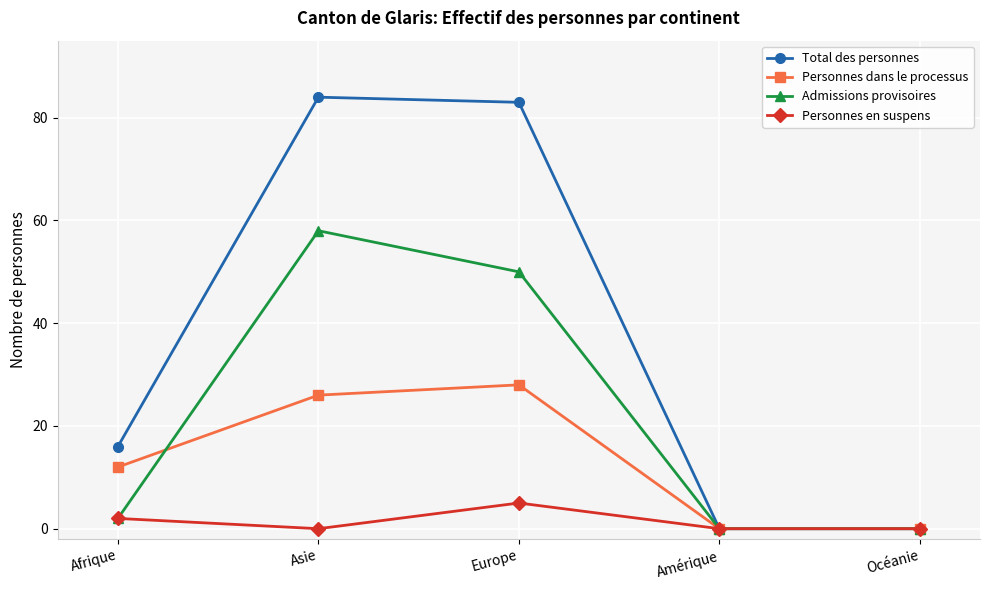

What is the greatest value displayed?

84